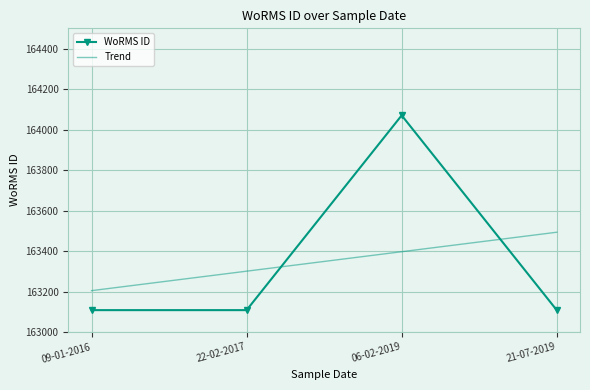

Where is the first local maximum for WoRMS ID?

06-02-2019